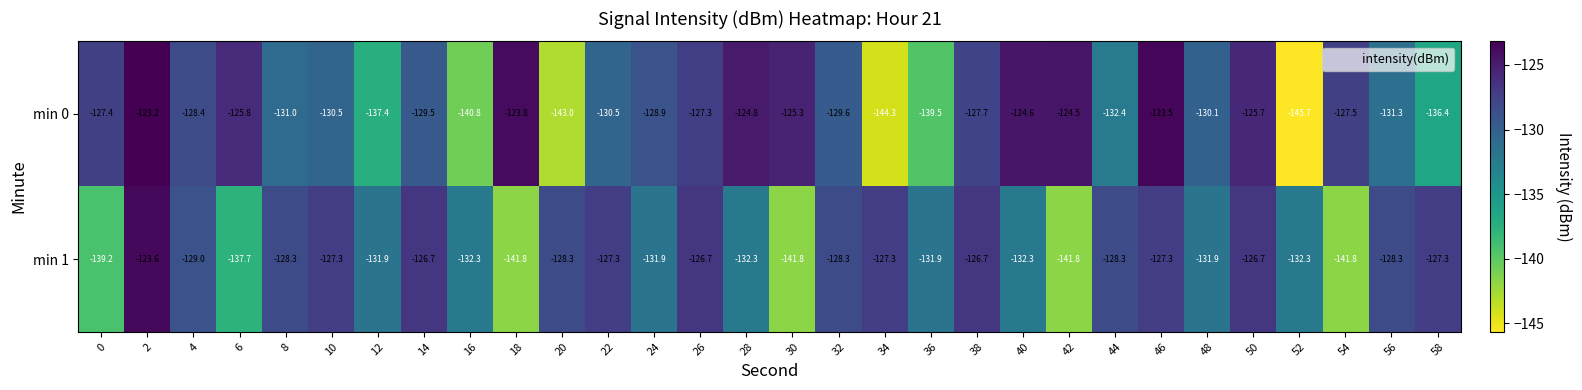

What value does the min 0 series have at 28?

-124.8